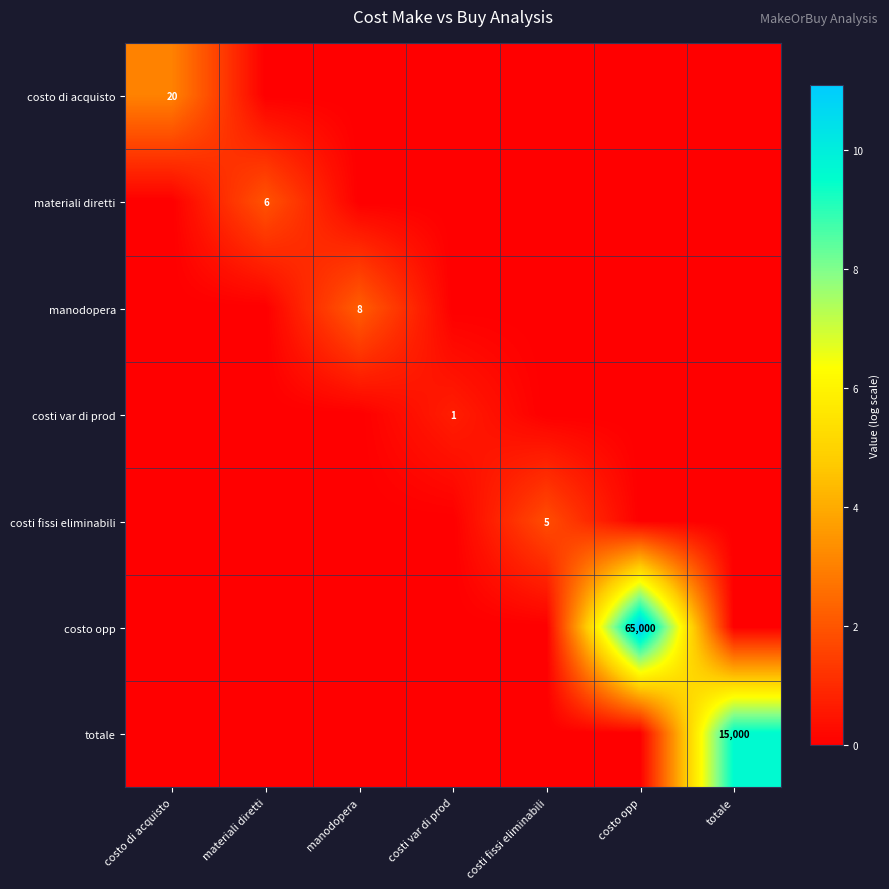

Is it true that costi fissi eliminabili equals 3 at costi fissi eliminabili?

False